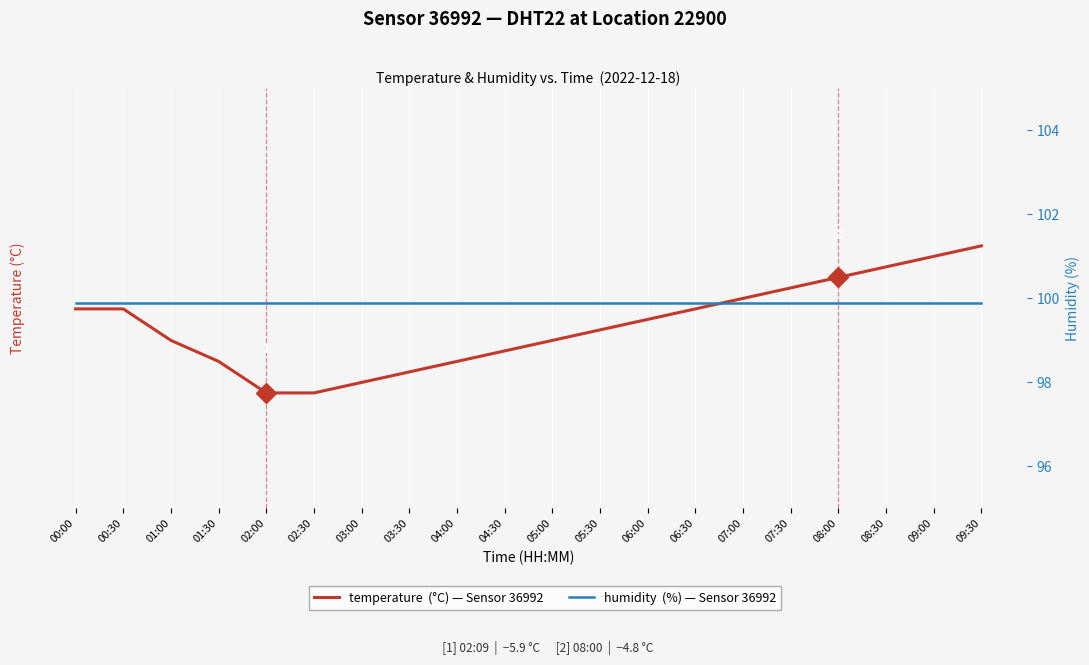

How many lines are shown in the chart?

2